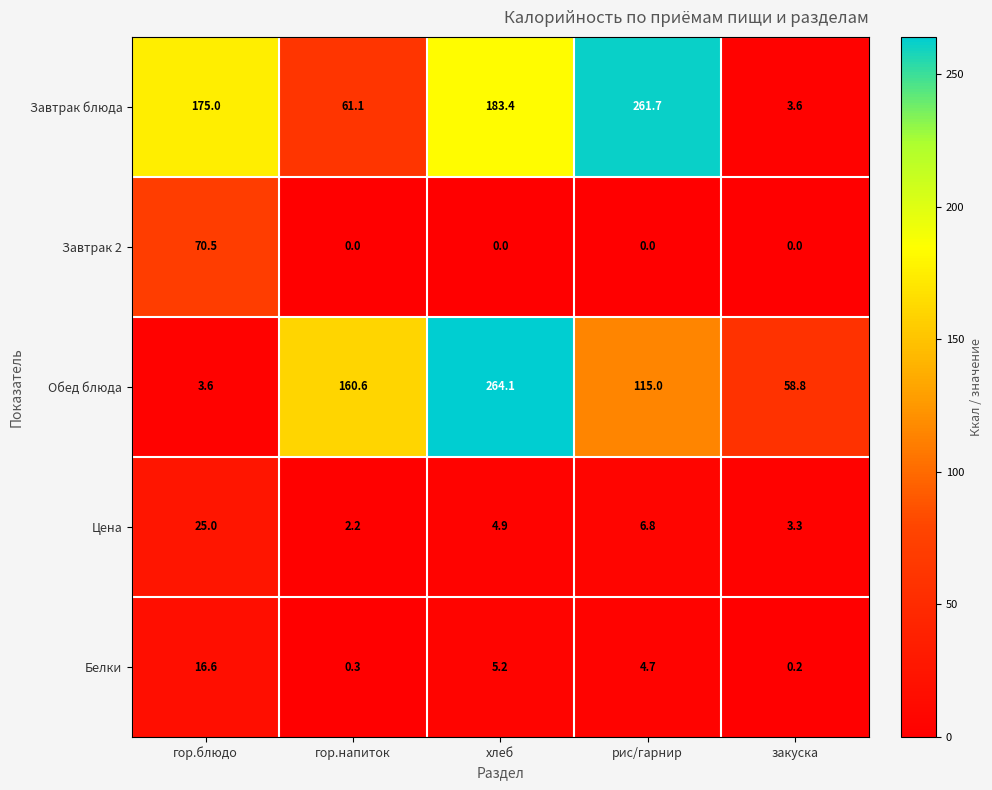

Is it true that Цена equals 3.8 at гор.напиток?

False